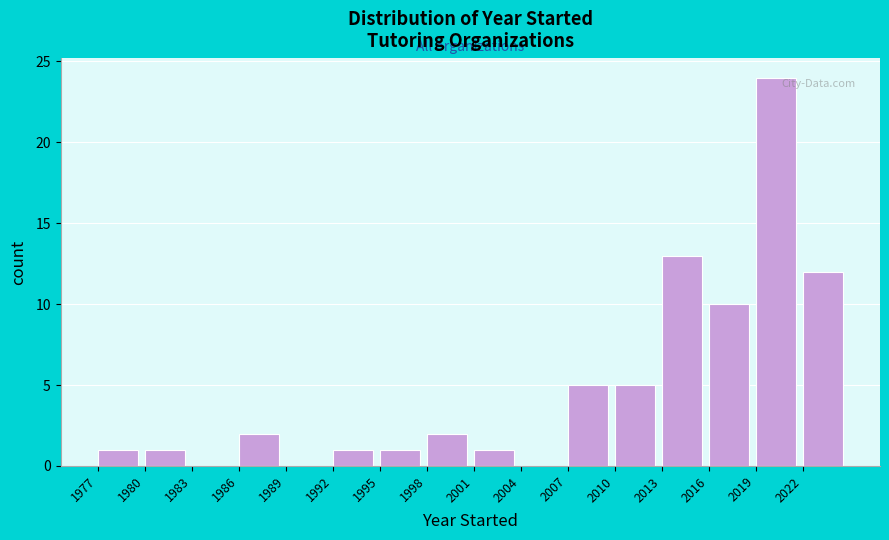

Reading left to right, list every bar in this chart as the range it spans on the x-axis followed by its height. The values are not printed on the chart, so give them approximately, as read against the axis.

1977 to 1980: 1
1980 to 1983: 1
1983 to 1986: 0
1986 to 1989: 2
1989 to 1992: 0
1992 to 1995: 1
1995 to 1998: 1
1998 to 2001: 2
2001 to 2004: 1
2004 to 2007: 0
2007 to 2010: 5
2010 to 2013: 5
2013 to 2016: 13
2016 to 2019: 10
2019 to 2022: 24
2022 to 2025: 12